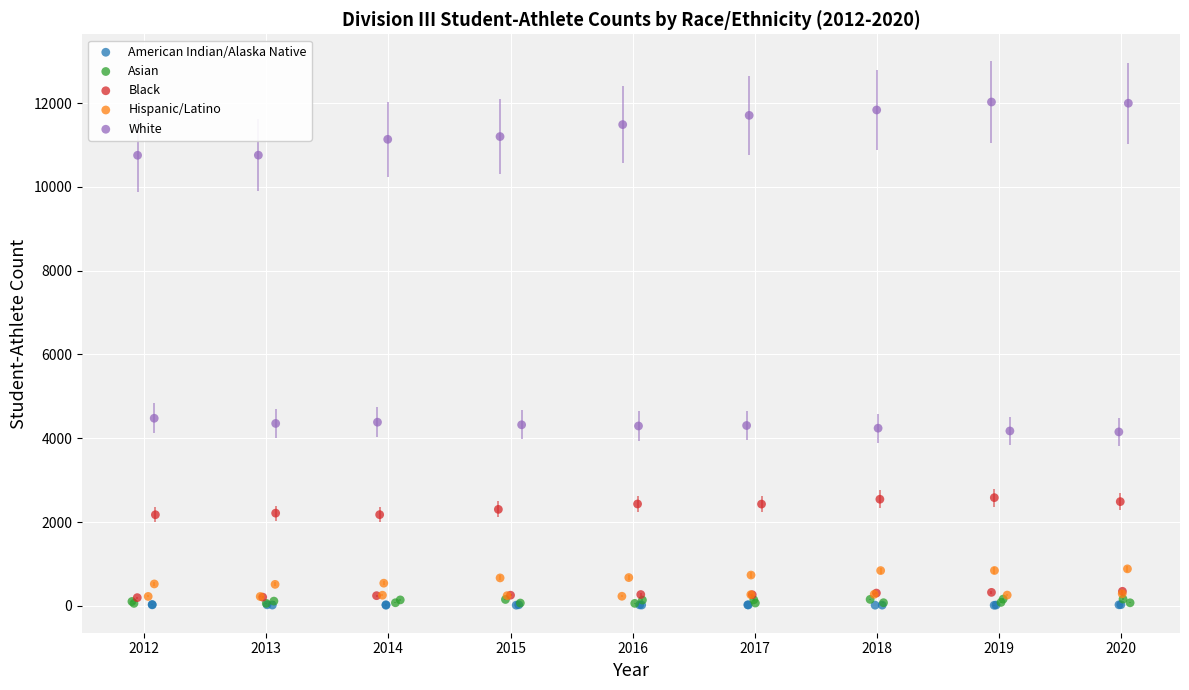

What are all the series names shown in the legend?

American Indian/Alaska Native, Asian, Black, Hispanic/Latino, White